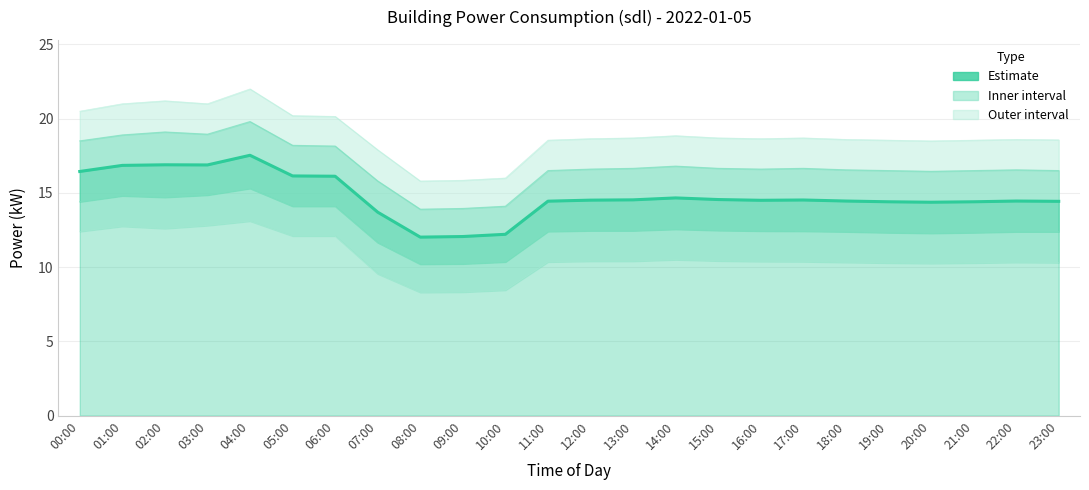

List the labels in order of value, smallest first.

08:00, 09:00, 10:00, 07:00, 20:00, 19:00, 21:00, 23:00, 11:00, 18:00, 22:00, 16:00, 12:00, 17:00, 13:00, 15:00, 14:00, 06:00, 05:00, 00:00, 01:00, 03:00, 02:00, 04:00